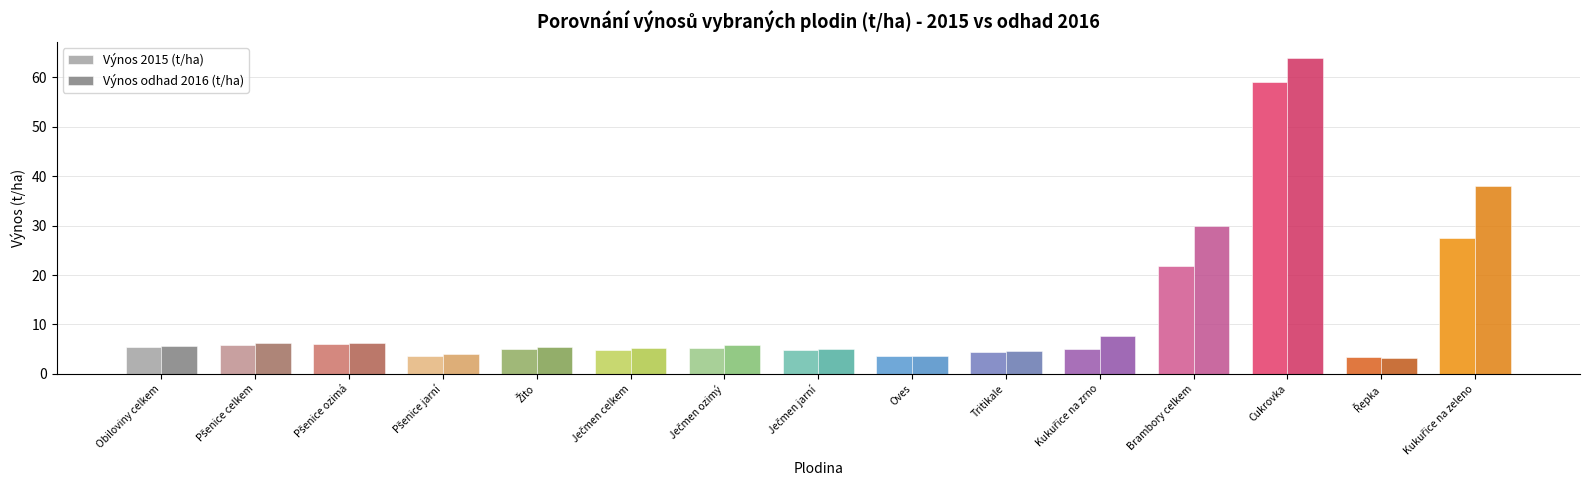

What is the maximum value for Výnos odhad 2016 (t/ha)?

64.0